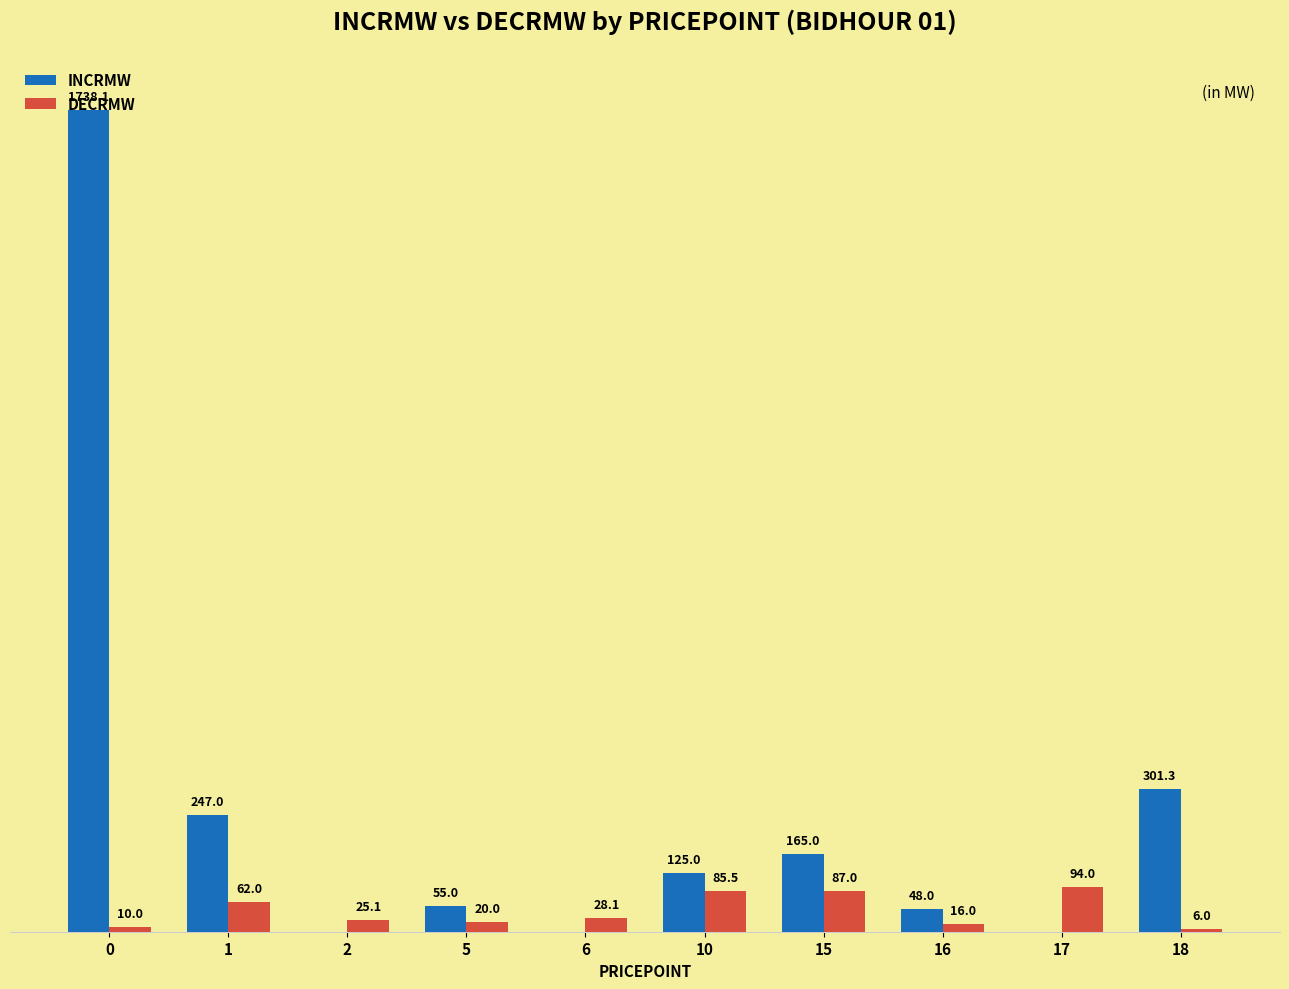

What are all the series names shown in the legend?

INCRMW, DECRMW